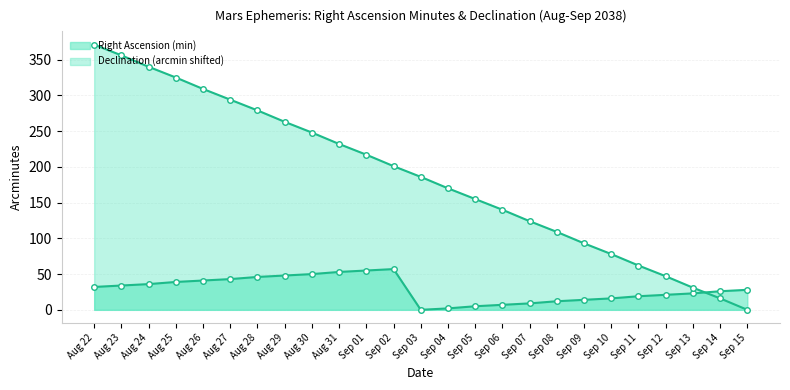

At which label is Declination (arcmin shifted) line closest to 185?

Sep 03